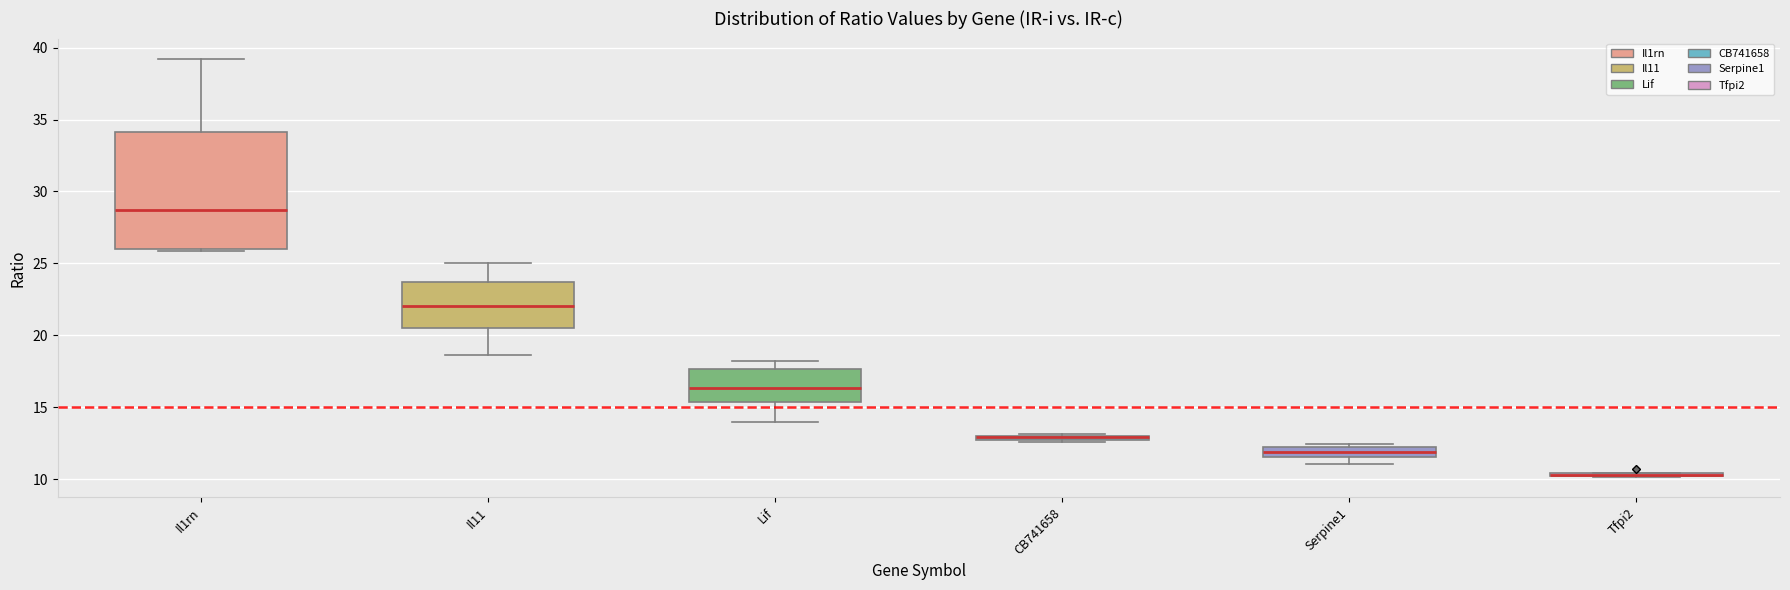

Comparing the boxes themselves (not the whiskers), which one is the tallest?

Il1rn